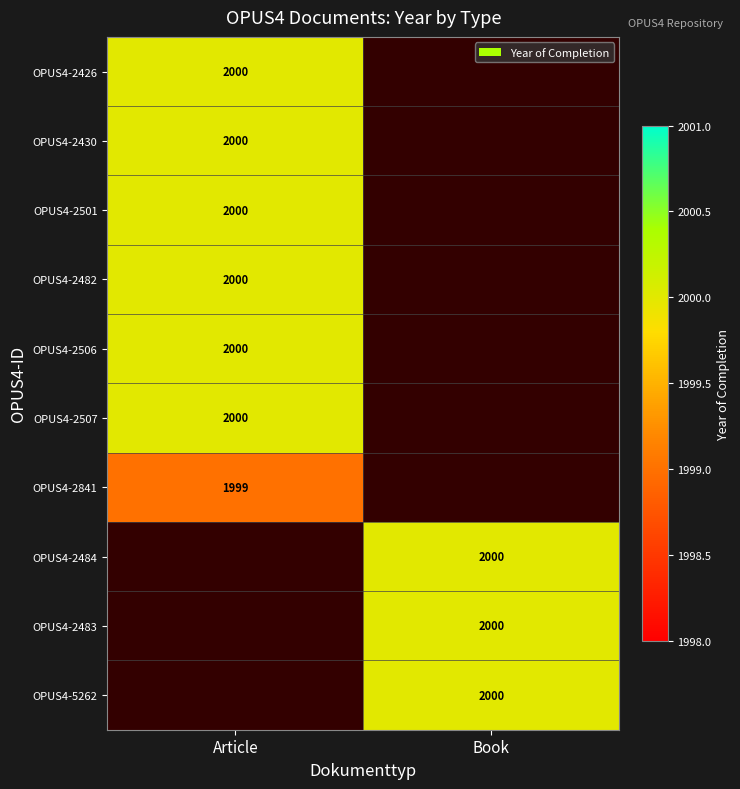

How many series are shown in this chart?

10